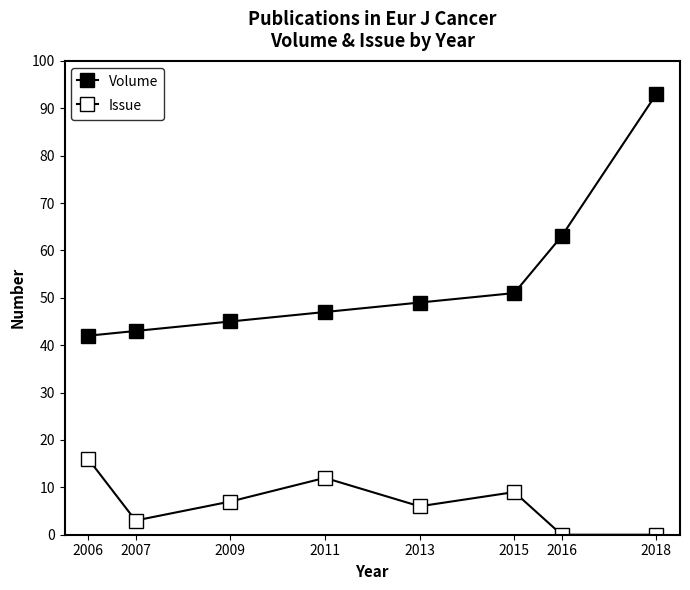

Is it true that Issue equals 23 at 2006?

False